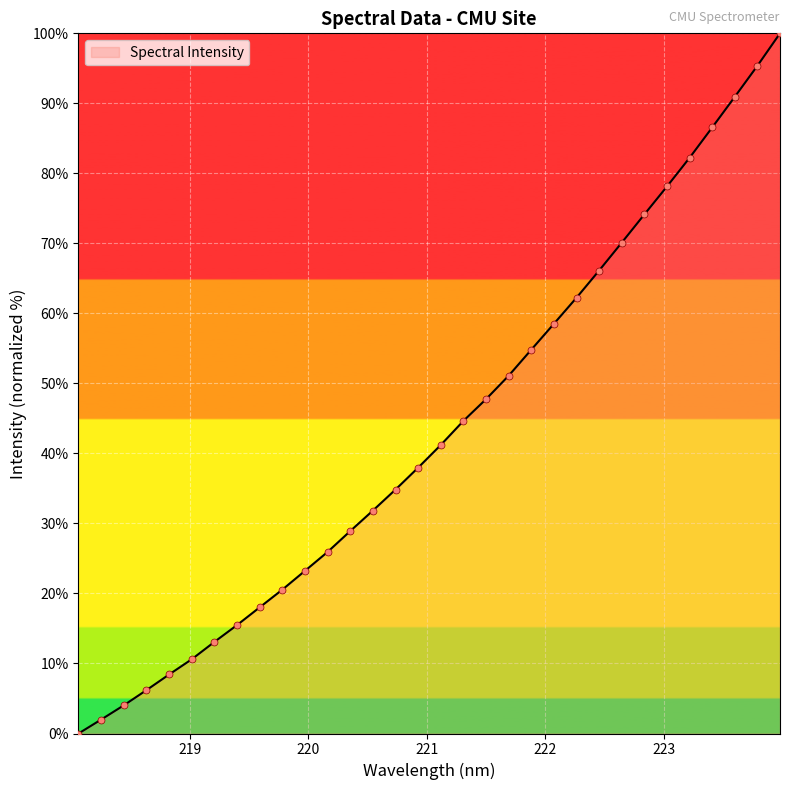

What is the maximum value shown in the chart?

100.0